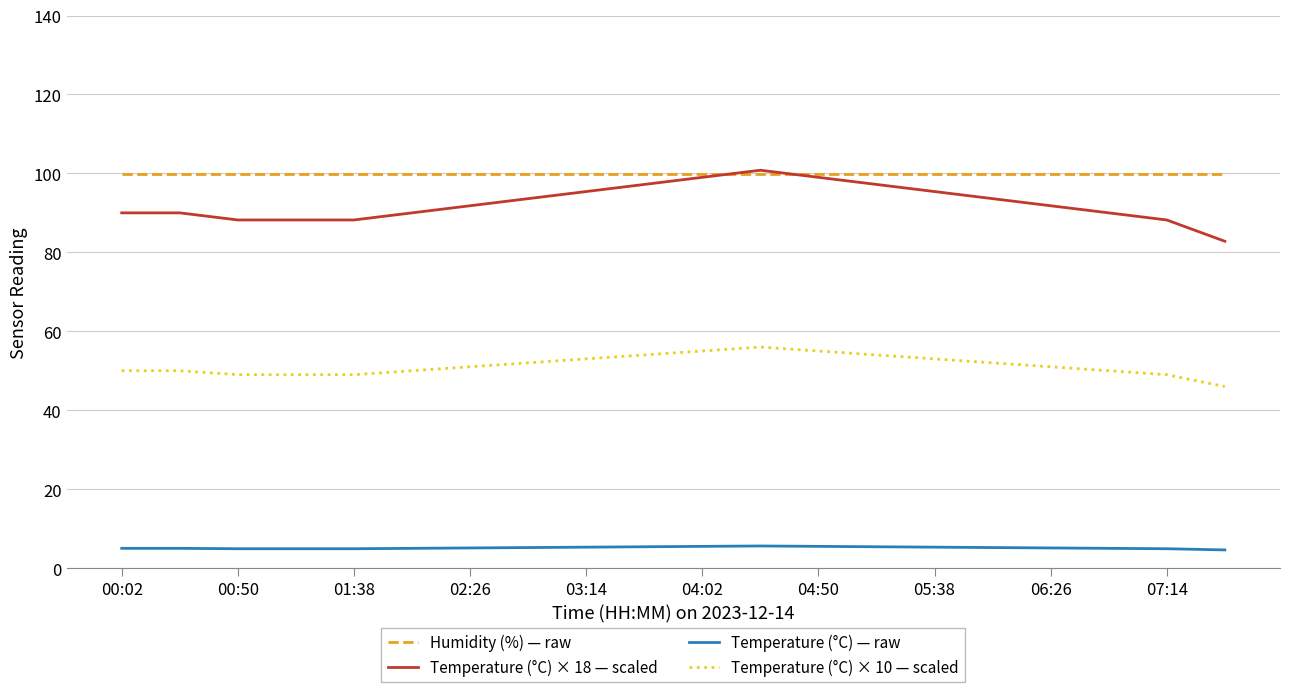

True or false: Temperature (°C) × 10 — scaled and Temperature (°C) × 18 — scaled intersect in this chart.

False